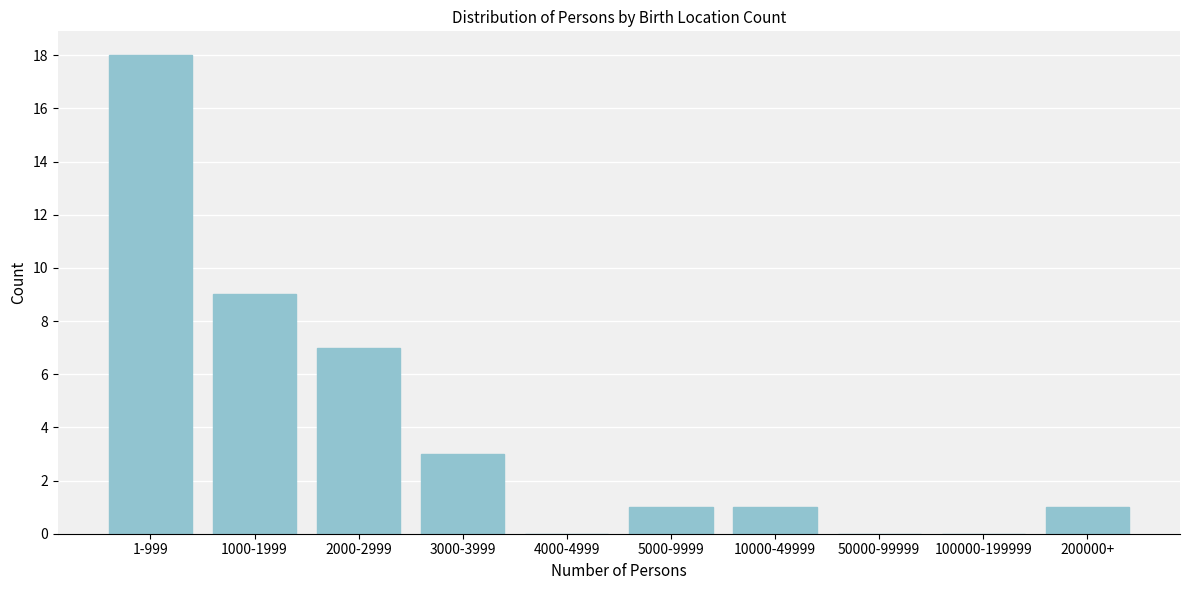

Reading left to right, extract all data points from this chart.

1-999=18	1000-1999=9	2000-2999=7	3000-3999=3	4000-4999=0	5000-9999=1	10000-49999=1	50000-99999=0	100000-199999=0	200000+=1